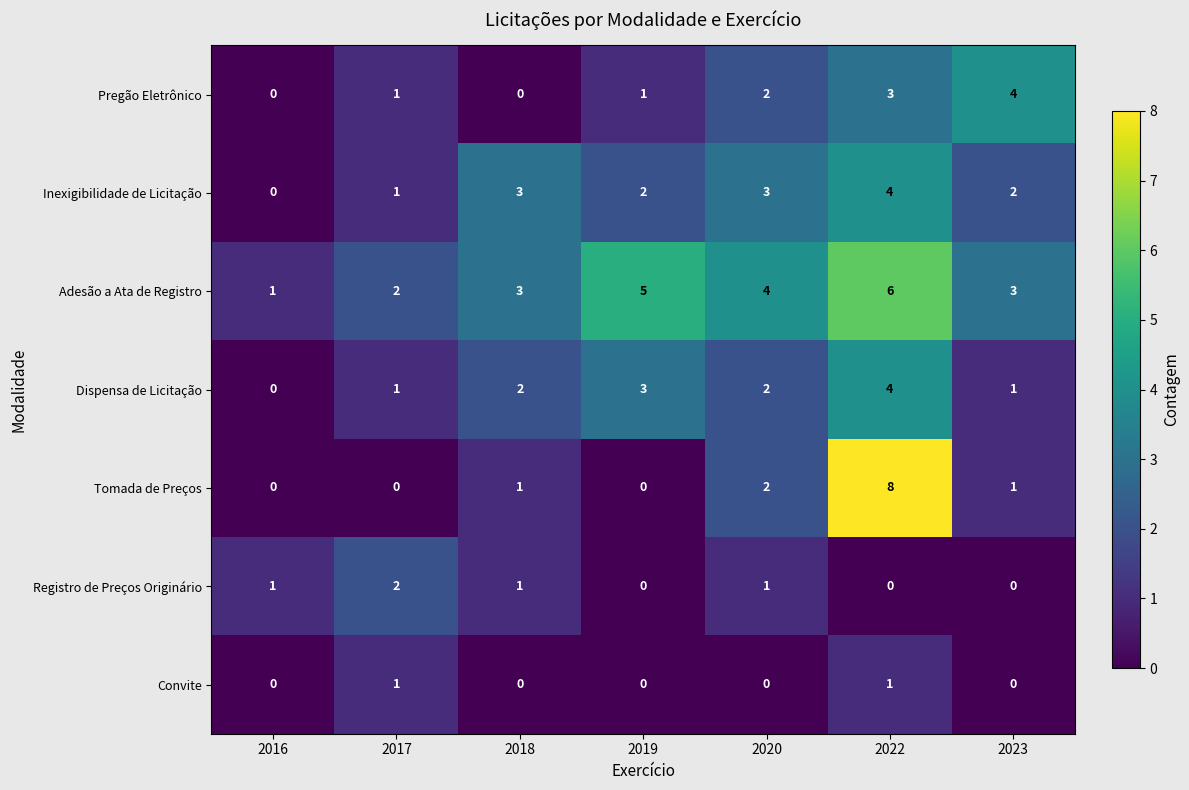

The Convite series shows 1 at 2020. True or false?

False